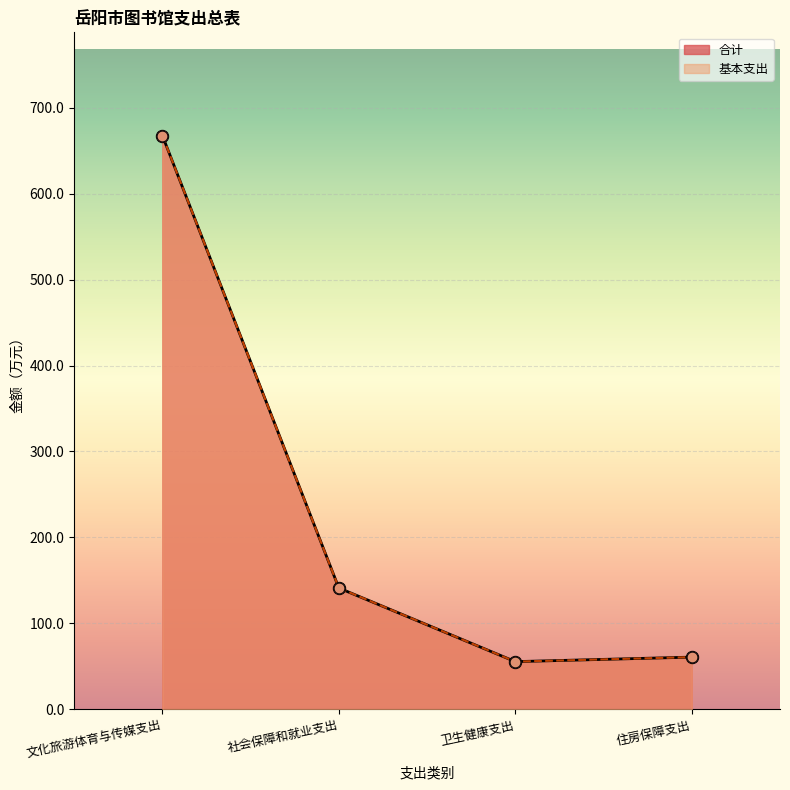

What is the total value across all series at 社会保障和就业支出?

282.4